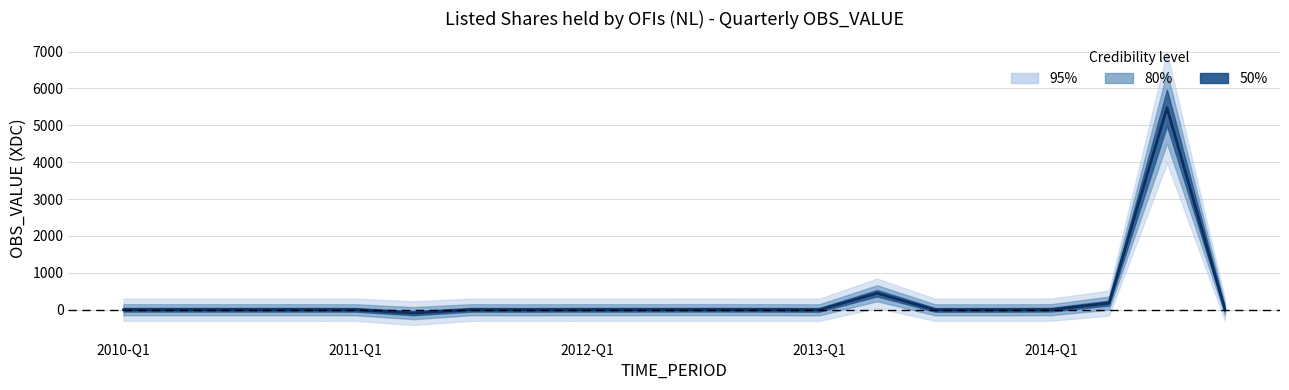

How many lines are shown in the chart?

1